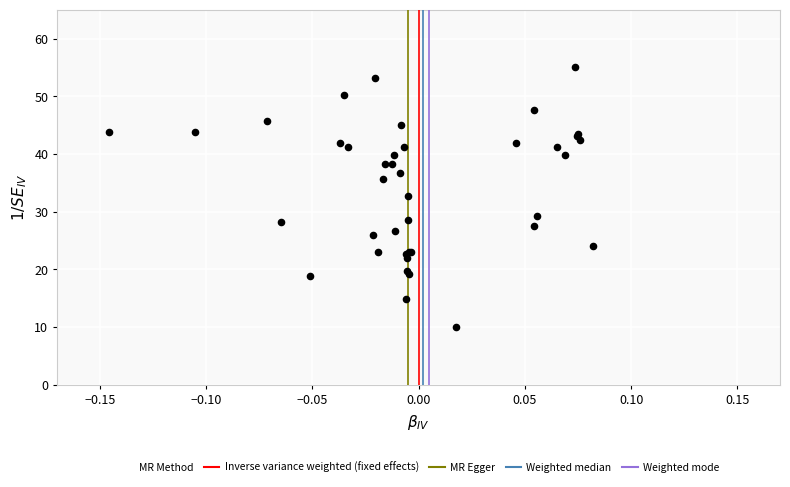

What Y value in the scatter plot is closest to 32?

32.7